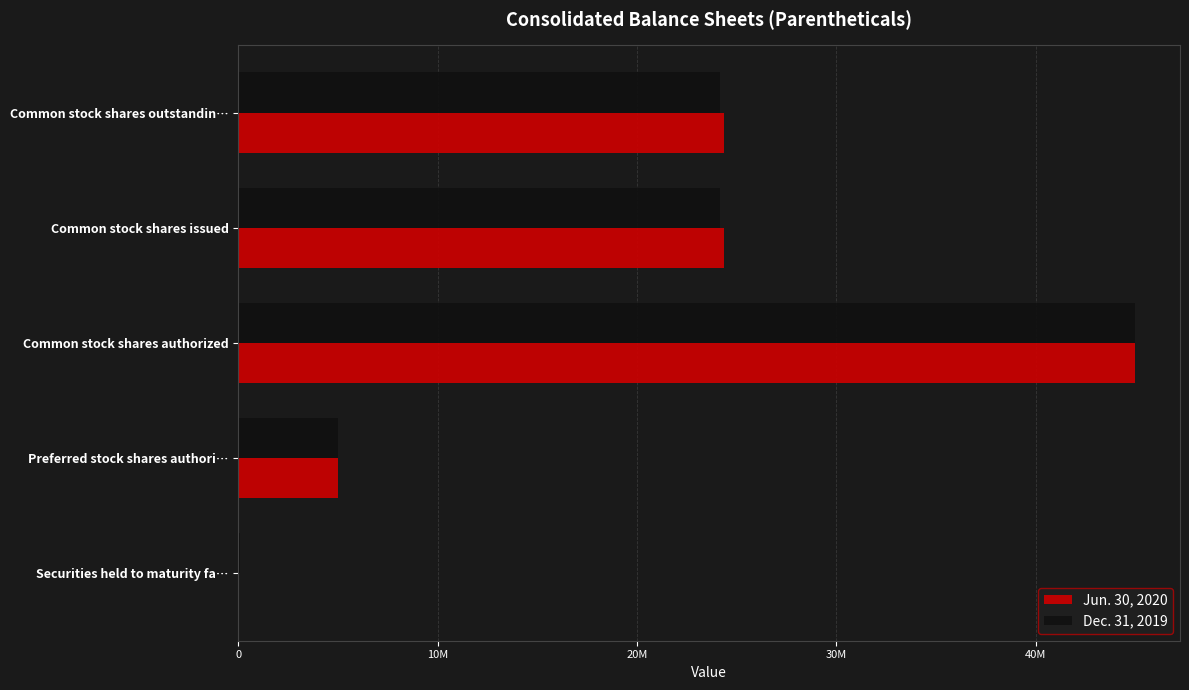

What are all the series names shown in the legend?

Jun. 30, 2020, Dec. 31, 2019